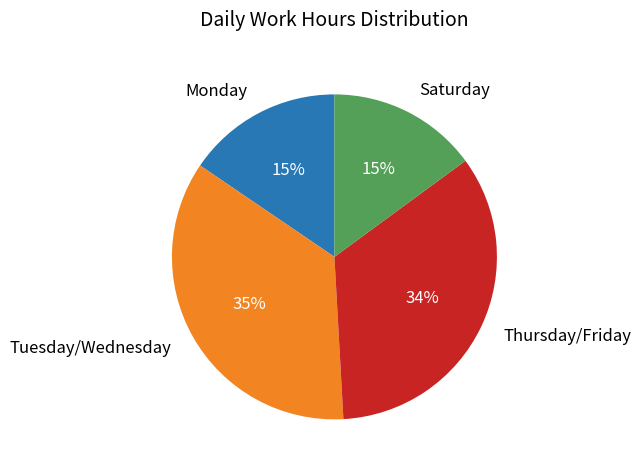

Between Tuesday/Wednesday and Monday, which is larger?

Tuesday/Wednesday